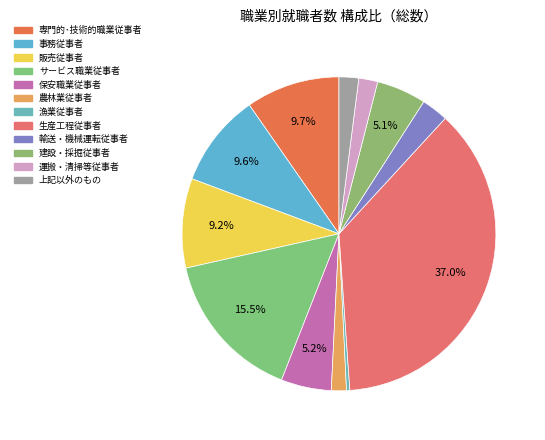

To the nearest percent, what percentage of the pie is 輸送・機械運転従事者?

3%